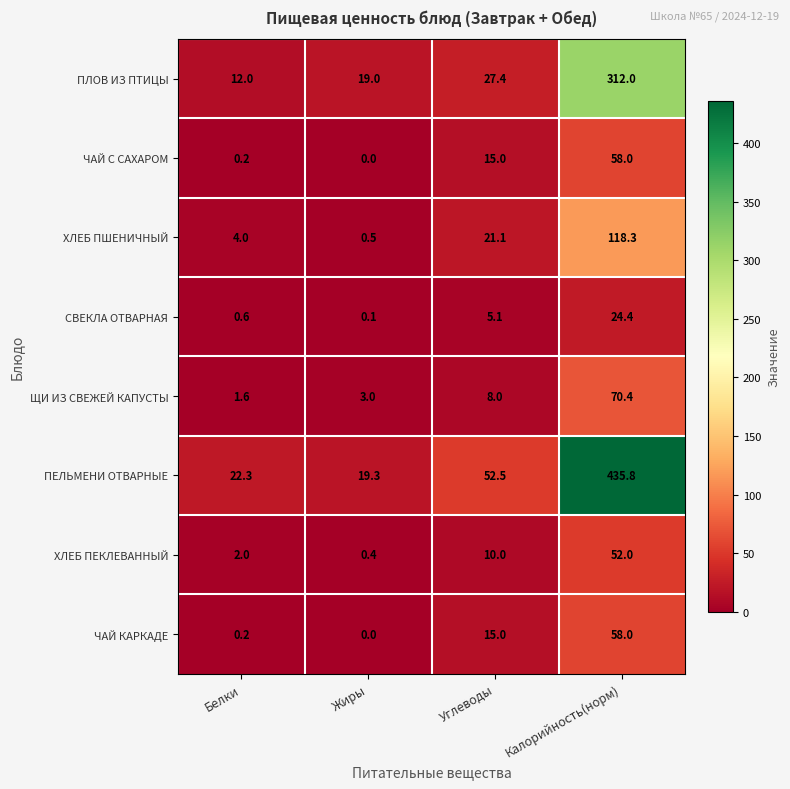

At how many categories does at least one series exceed 111?

1